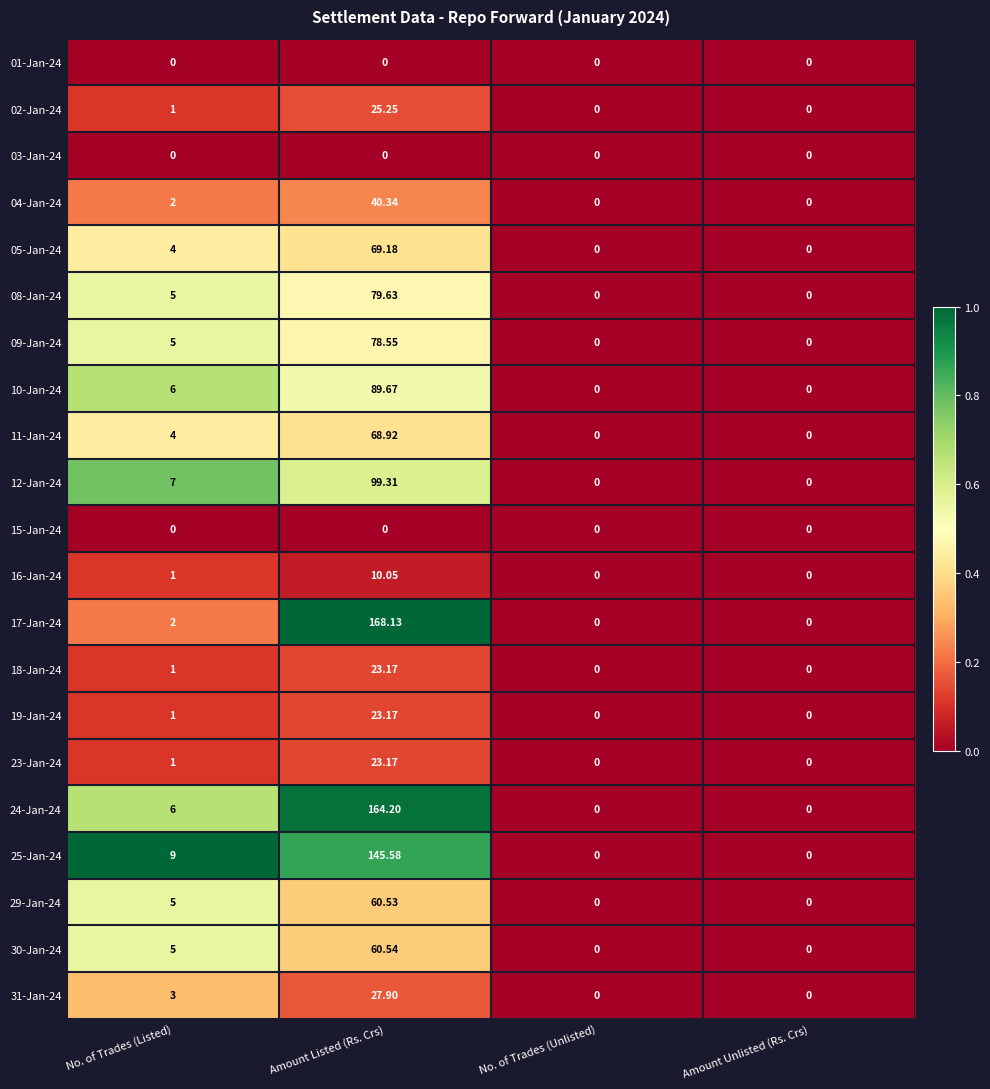

Where is 25-Jan-24 nearest to the value 72?

No. of Trades (Listed)